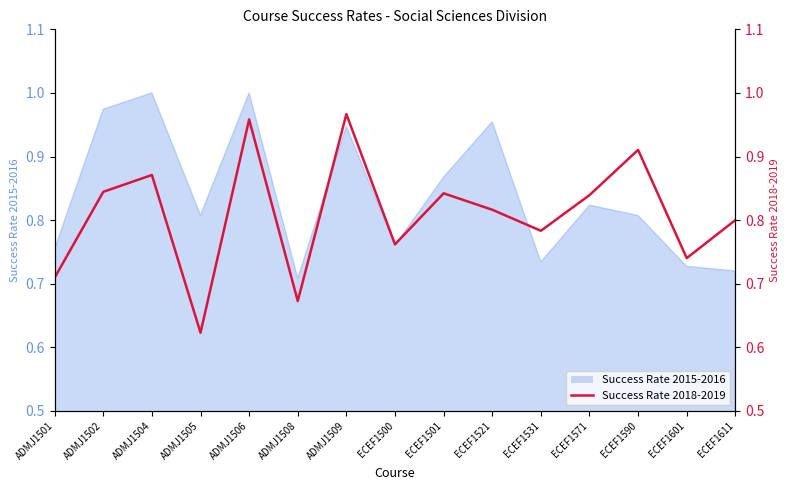

How many data points does each series have?

15